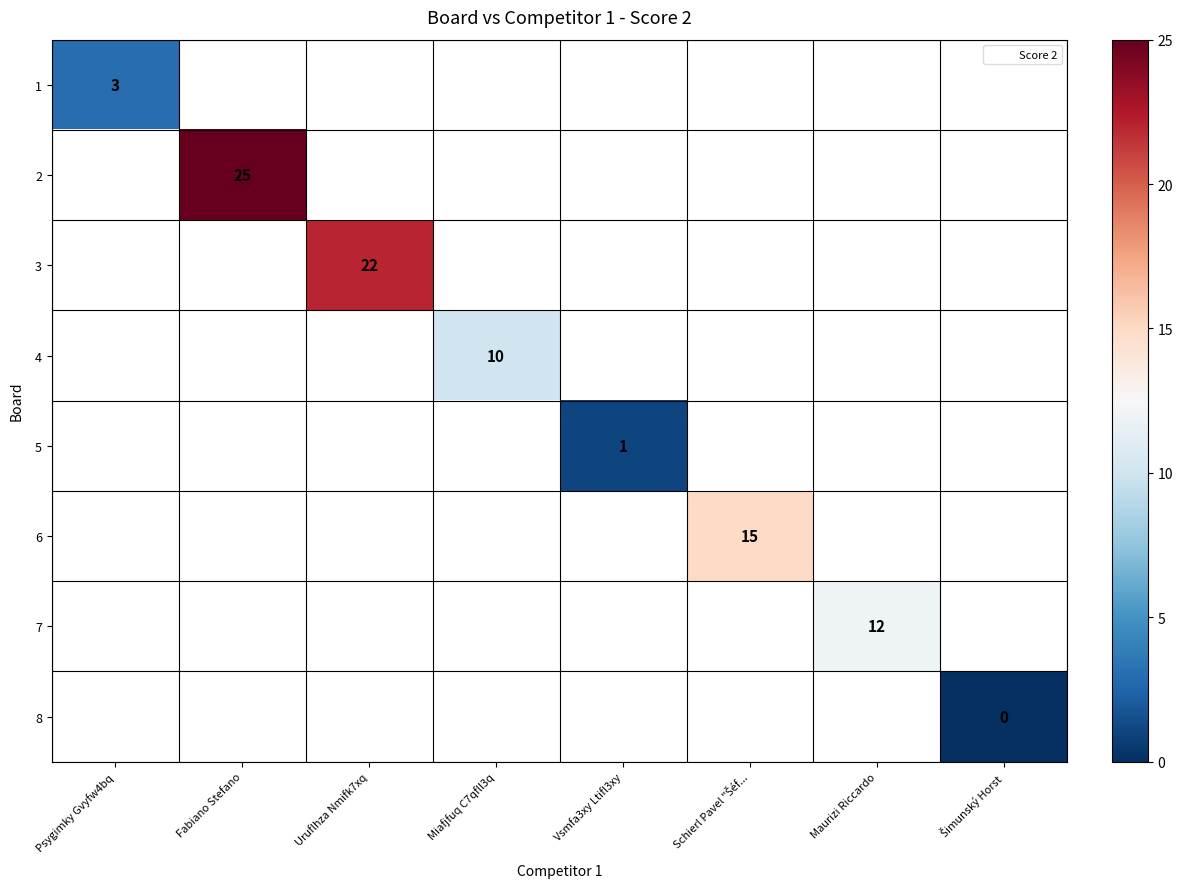

List the labels in order of 6 value, smallest first.

Psygimky Gvyfw4bq, Fabiano Stefano, Uruflhza Nmifk7xq, Miafjfuq C7qfll3q, Vsmfa3xy Ltifl3xy, Schierl Pavel "Šéf..., Maurizi Riccardo, Šimunský Horst